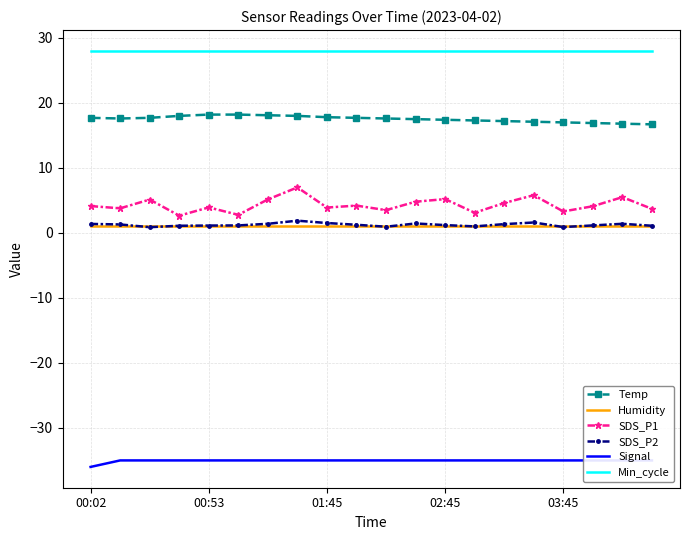

At which category is the sum across all series the highest?

7